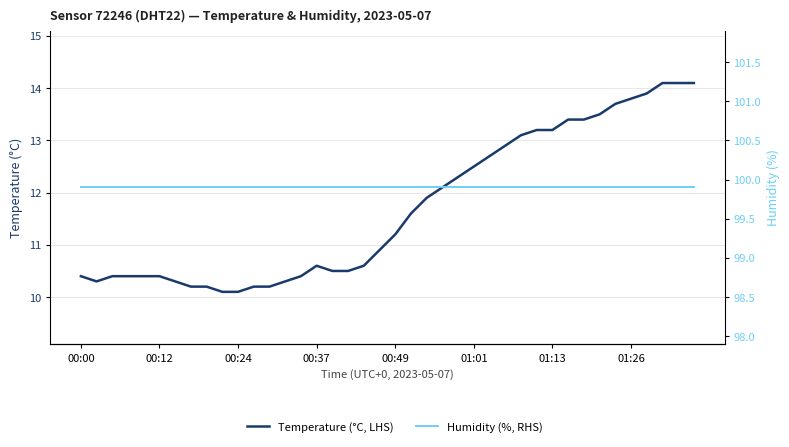

True or false: Humidity (%, RHS) has more than 1 points higher than both neighbors.

False